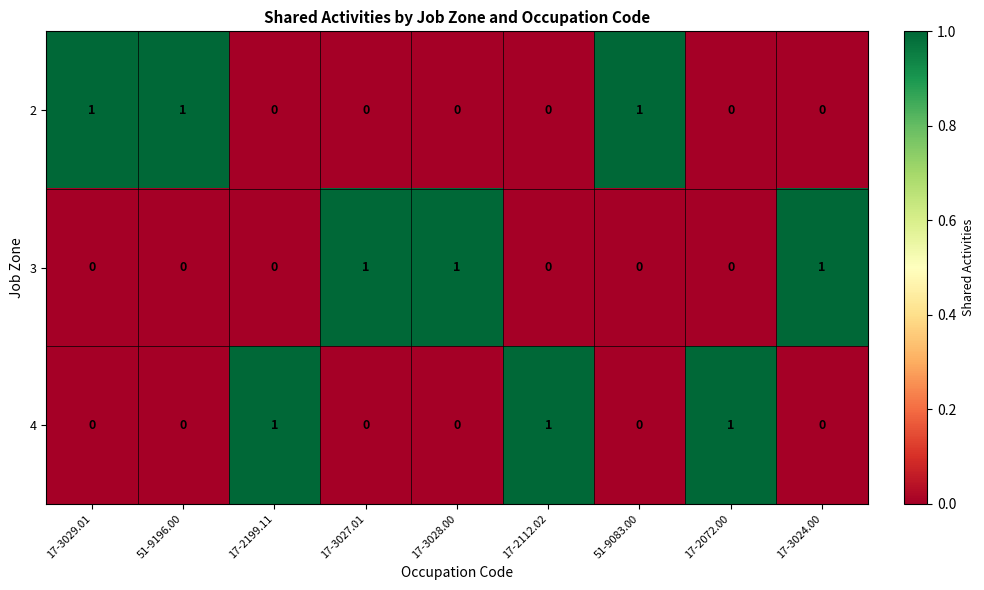

The value of 2 at 51-9083.00 is 1. True or false?

True